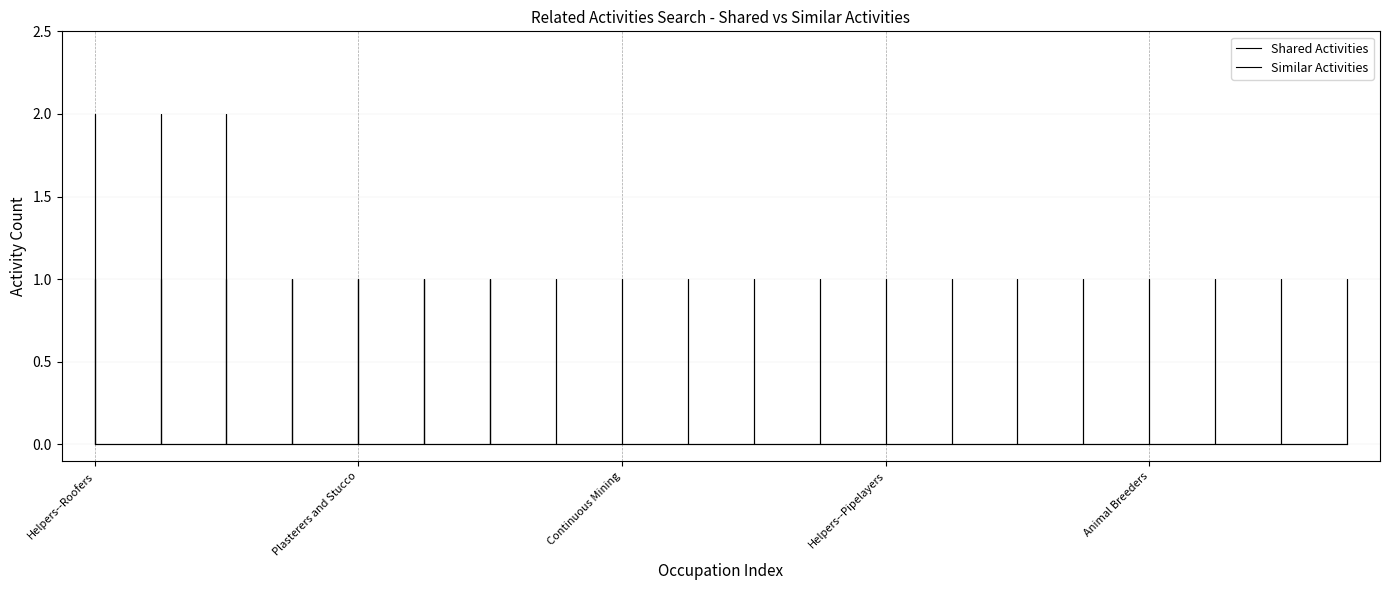

True or false: Similar Activities and Shared Activities cross at least once.

False